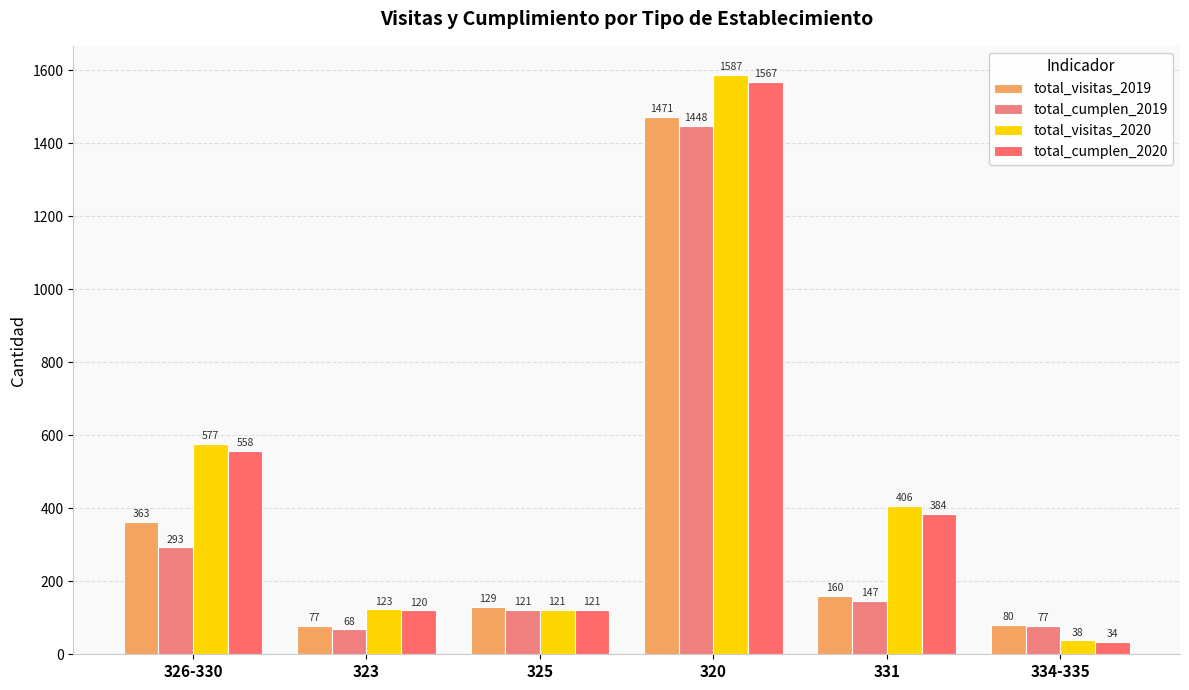

The value of total_cumplen_2020 at 325 is 121. True or false?

True